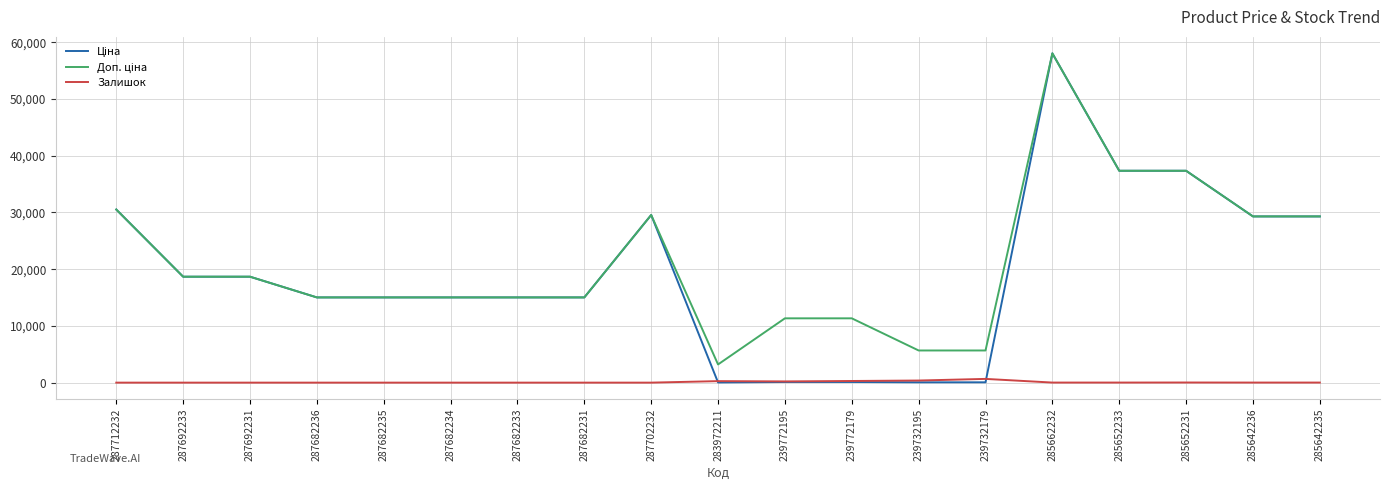

At which category is the sum across all series the highest?

285662232